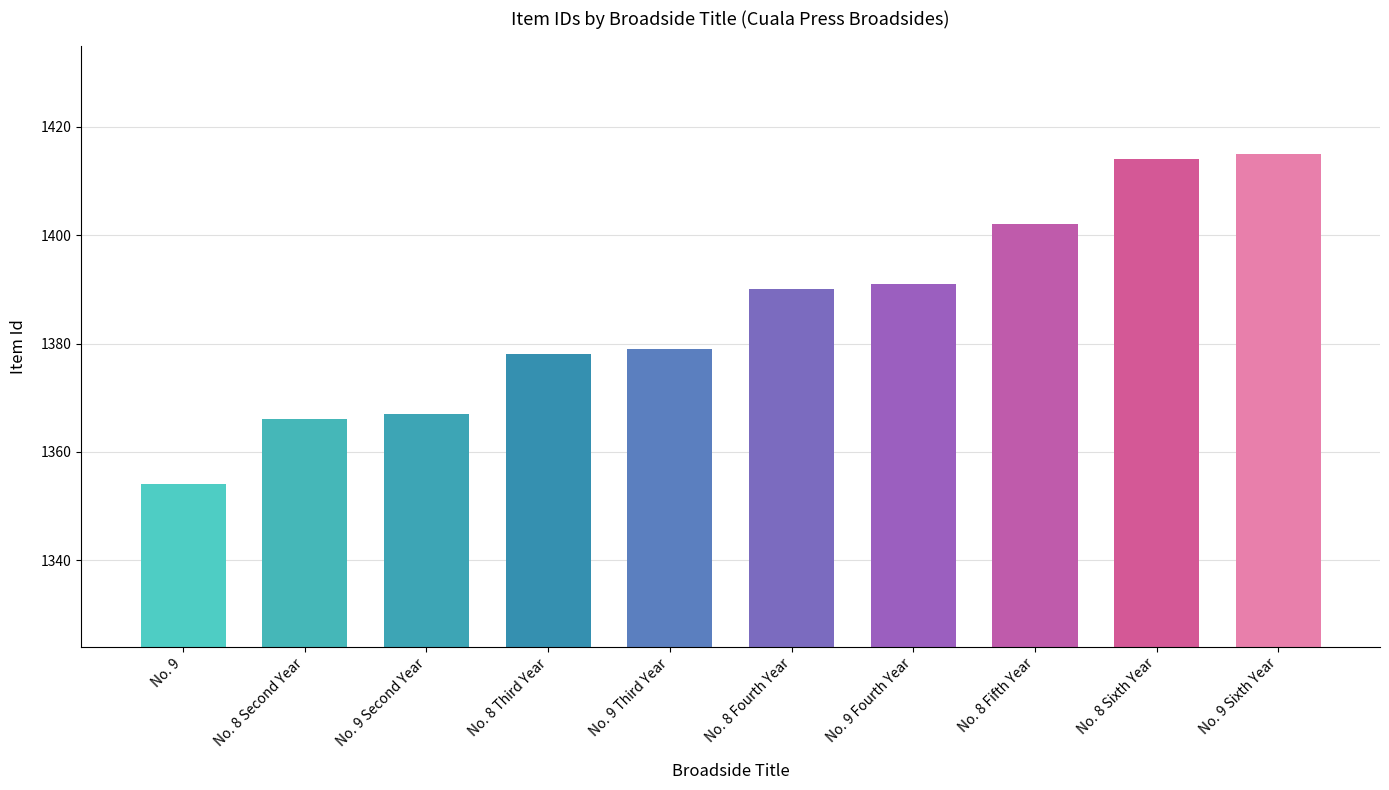

What is the greatest value displayed?

1415